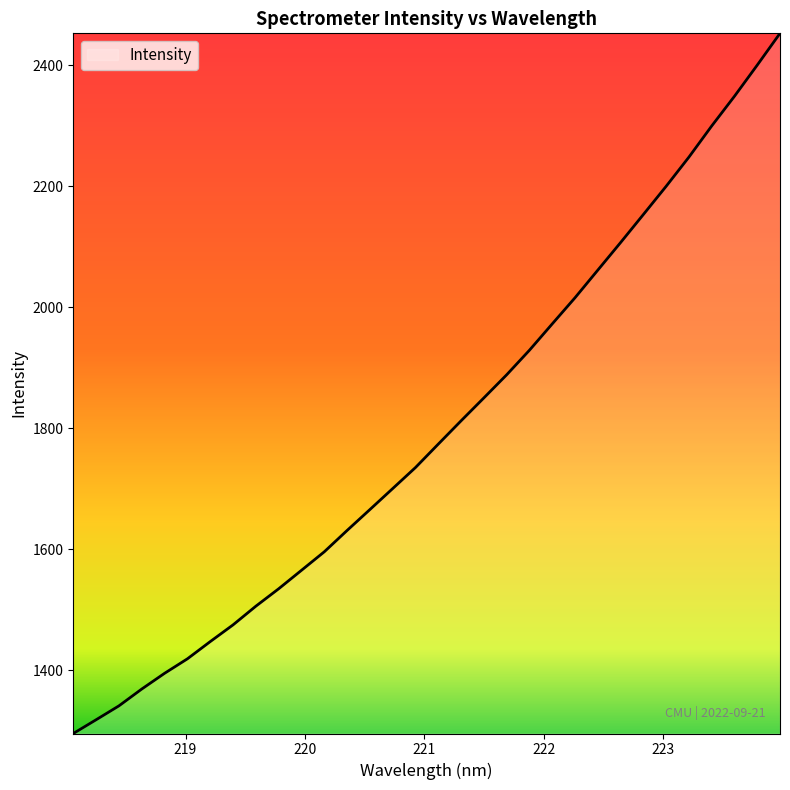

Reading left to right, extract all data points from this chart.

1295.6	1318.3	1341.2	1369.0	1395.0	1419.0	1447.4	1475.1	1506.0	1534.7	1565.3	1595.9	1631.1	1665.7	1700.4	1735.2	1773.9	1812.4	1850.3	1888.4	1929.1	1972.6	2015.8	2061.5	2107.1	2153.4	2200.1	2248.3	2299.8	2348.9	2400.4	2452.9